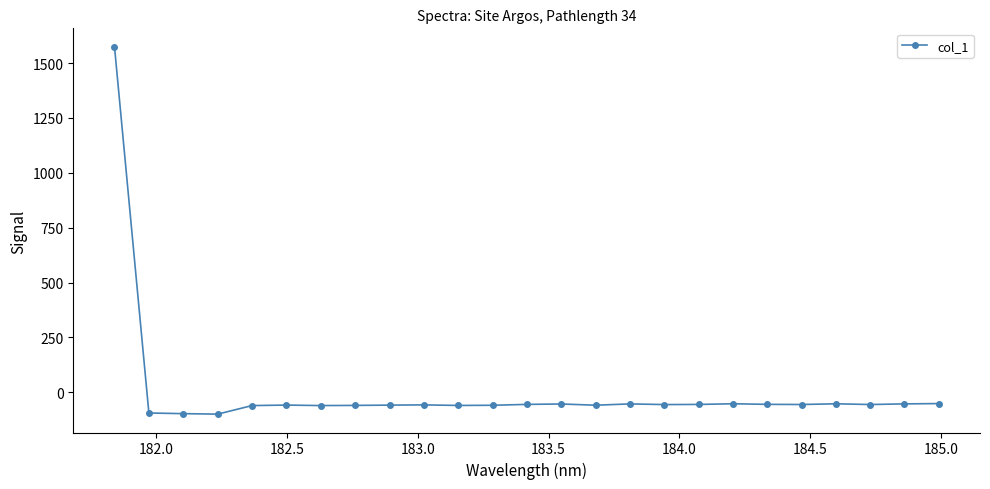

What is the difference between the maximum and minimum values?

1674.5